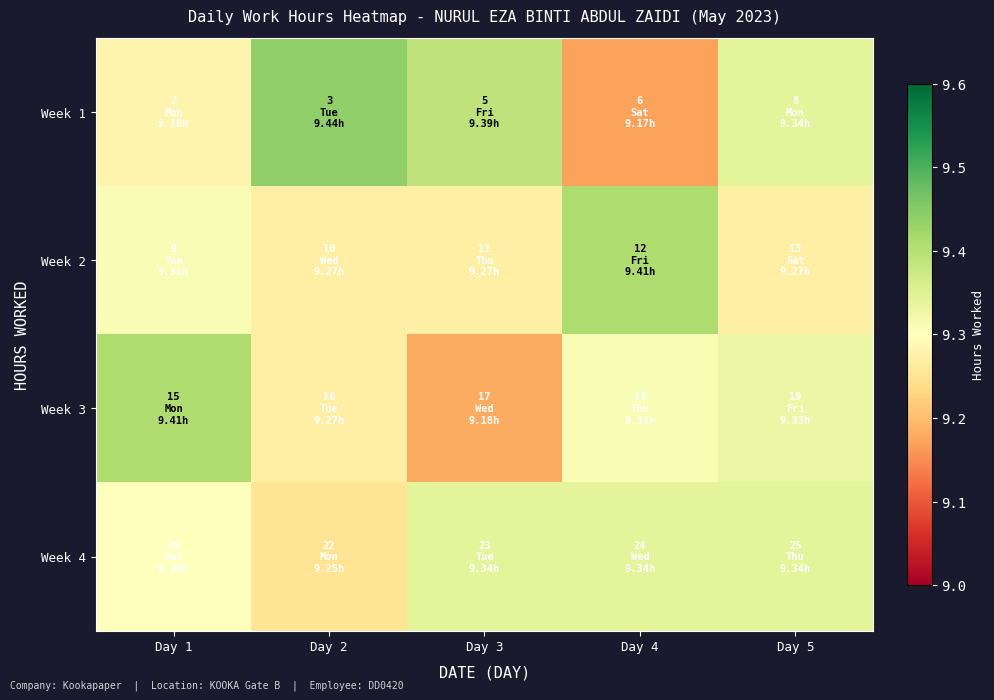

Which series has the largest range (max minus min)?

Week 1